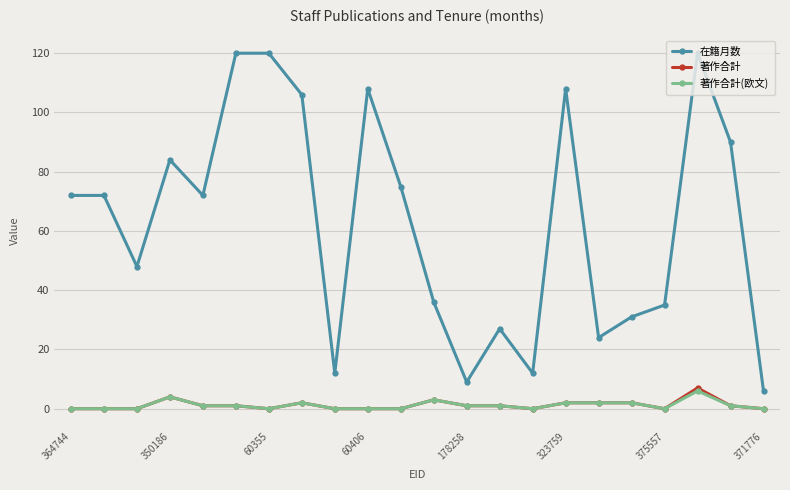

Which series has the widest spread of values?

在籍月数